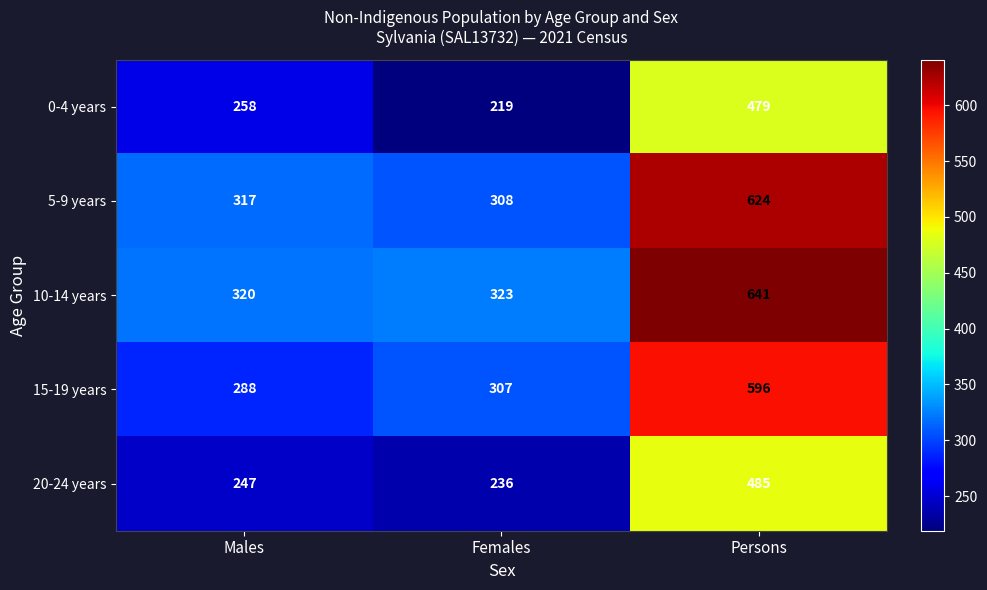

Which series has the widest spread of values?

10-14 years